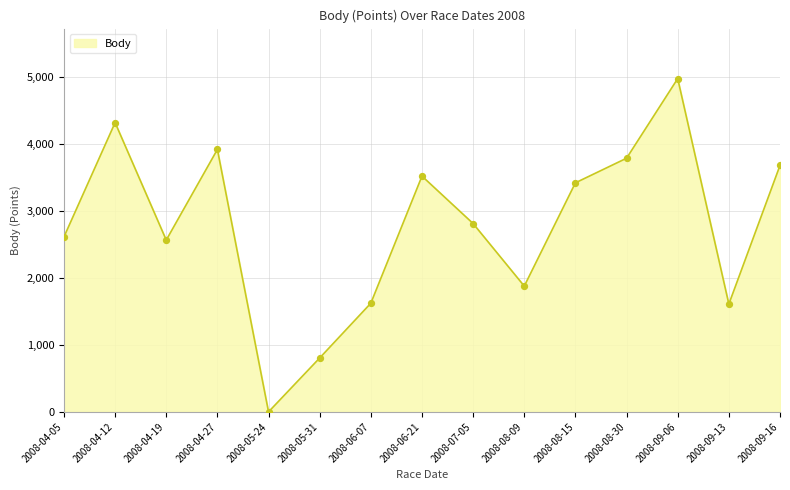

What is the ratio of the value at 2008-04-27 to the value at 2008-08-09?

2.1